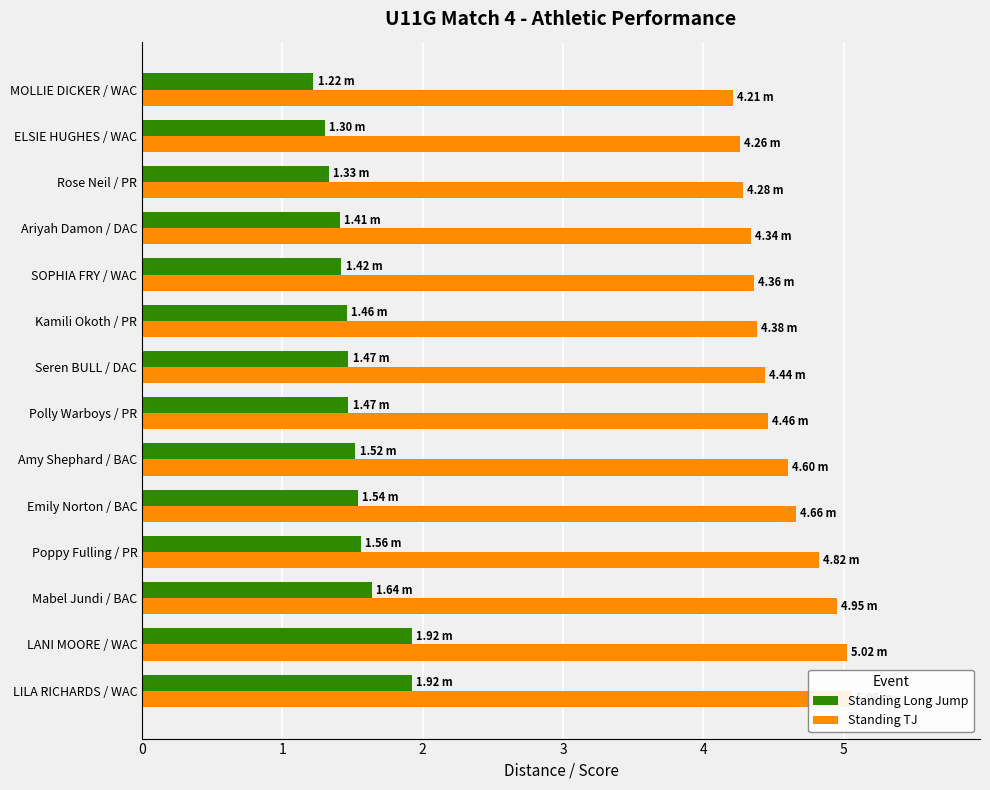

The Standing Long Jump series shows 2.1 at Poppy Fulling / PR. True or false?

False